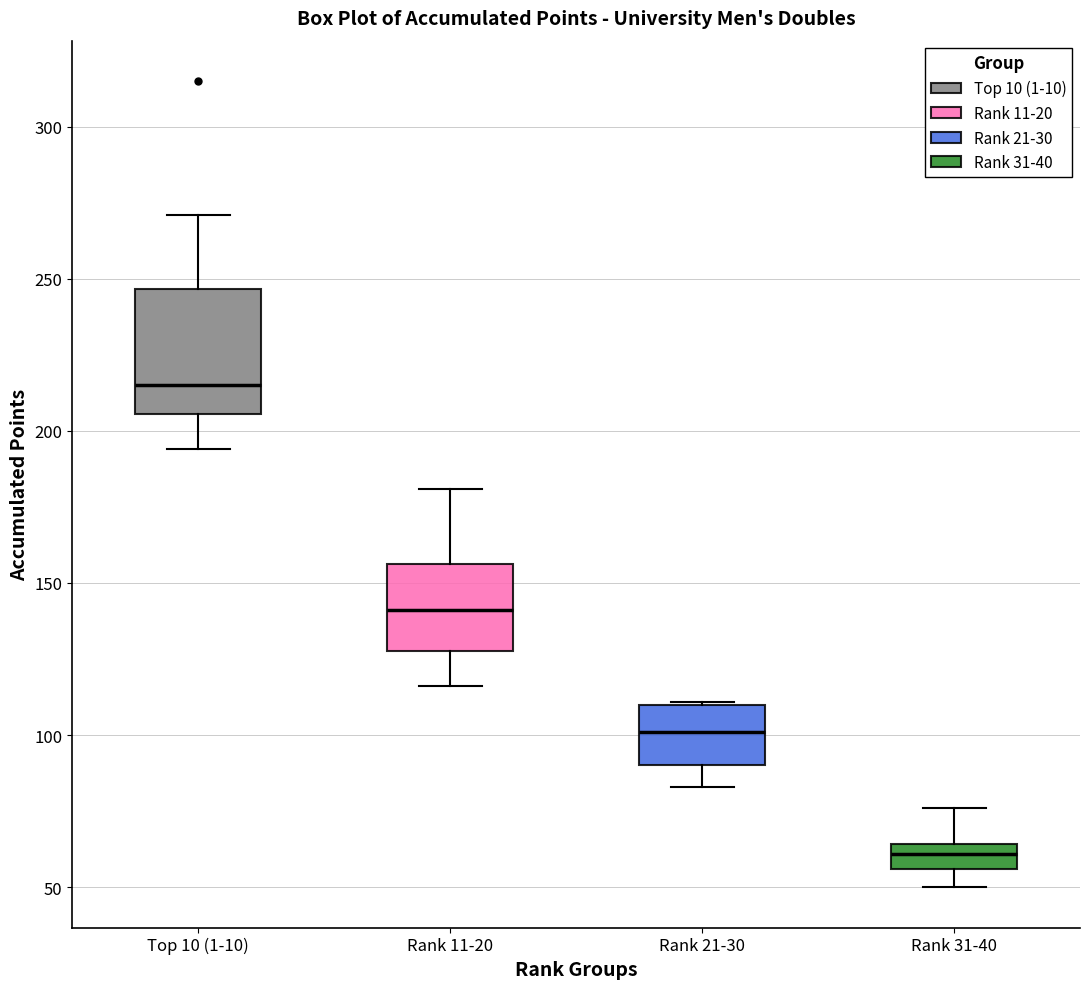

Reading left to right, read every box against the y-axis: the position of its median line, the range the box covers, and the ends of its whiskers. The values are not printed on the chart, so give them approximately, as read against the axis.

Top 10 (1-10): median 215, box 205 to 245, whiskers 195 to 270
Rank 11-20: median 140, box 130 to 155, whiskers 115 to 180
Rank 21-30: median 100, box 90 to 110, whiskers 85 to 110
Rank 31-40: median 60, box 55 to 65, whiskers 50 to 75